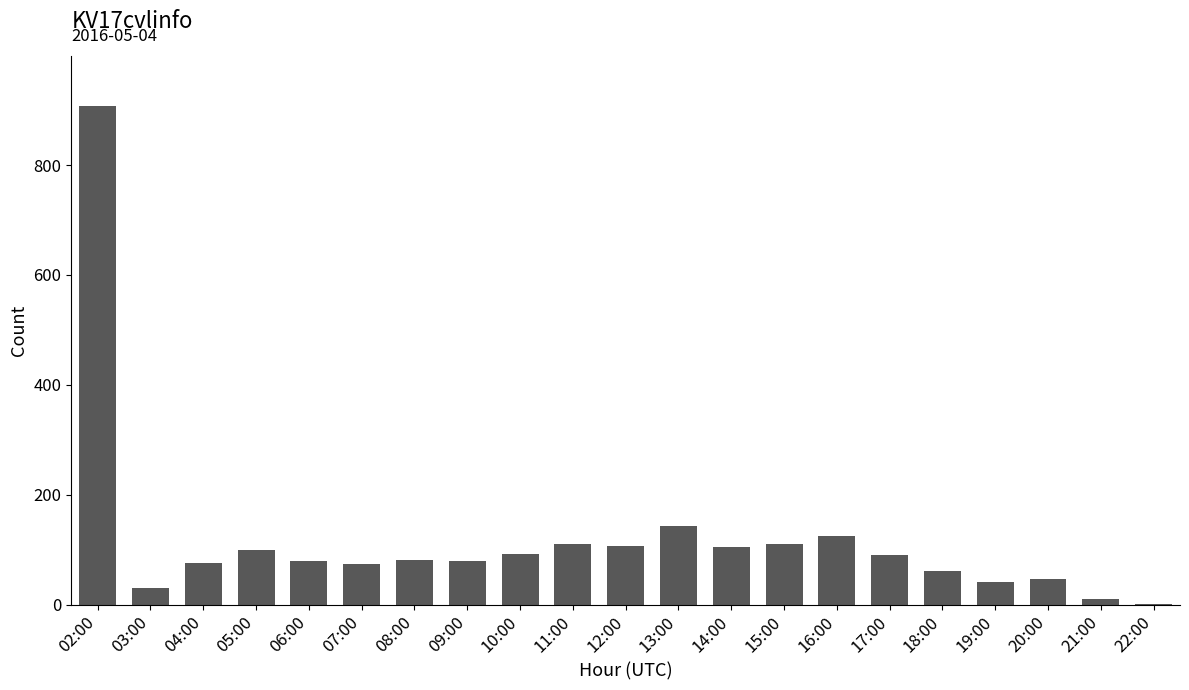

Approximately how many times larger is the value at 10:00 compared to 07:00?

1.2